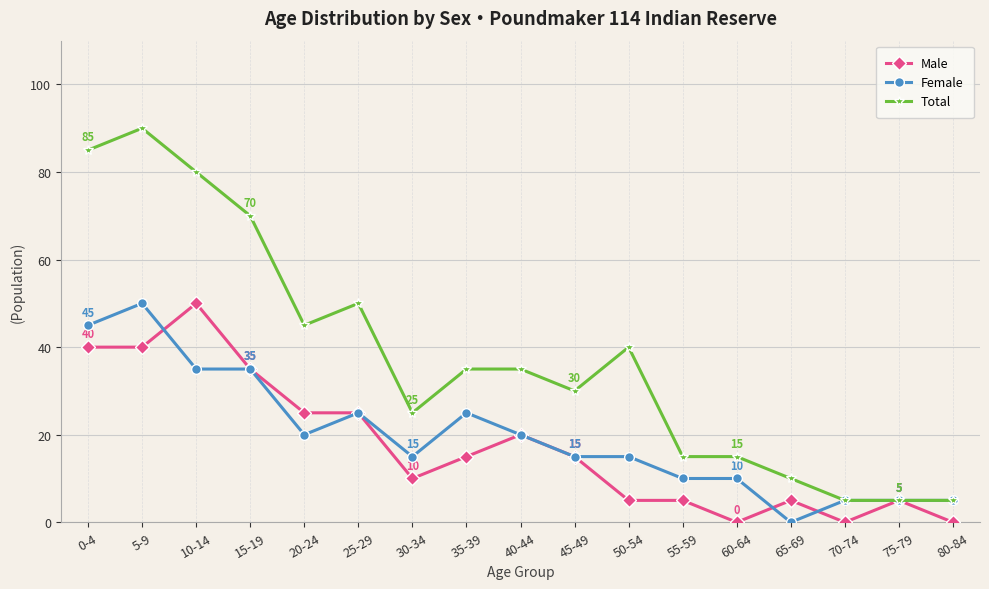

The Male series shows 15 at 45-49. True or false?

True